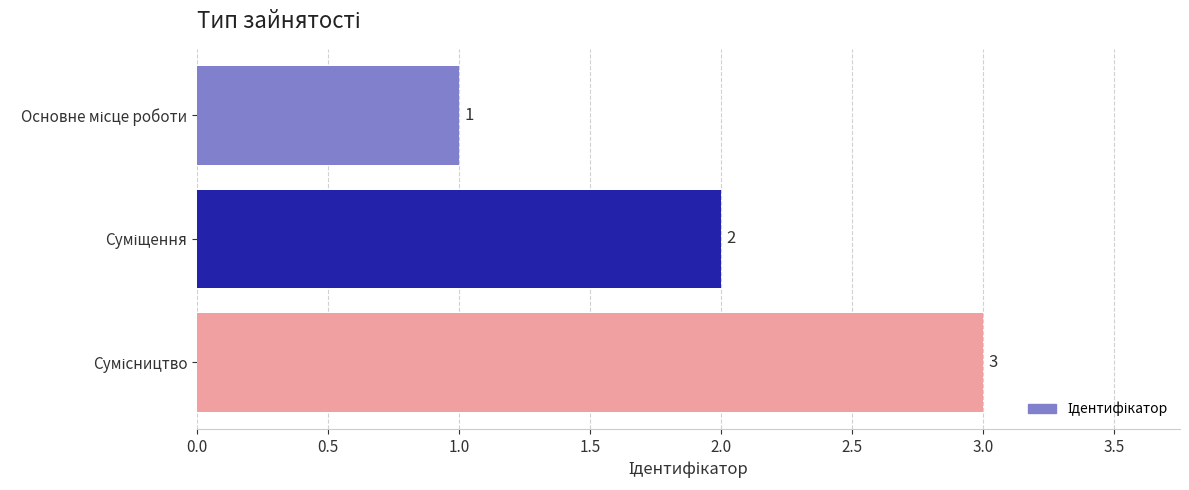

Does the chart contain any negative values?

No